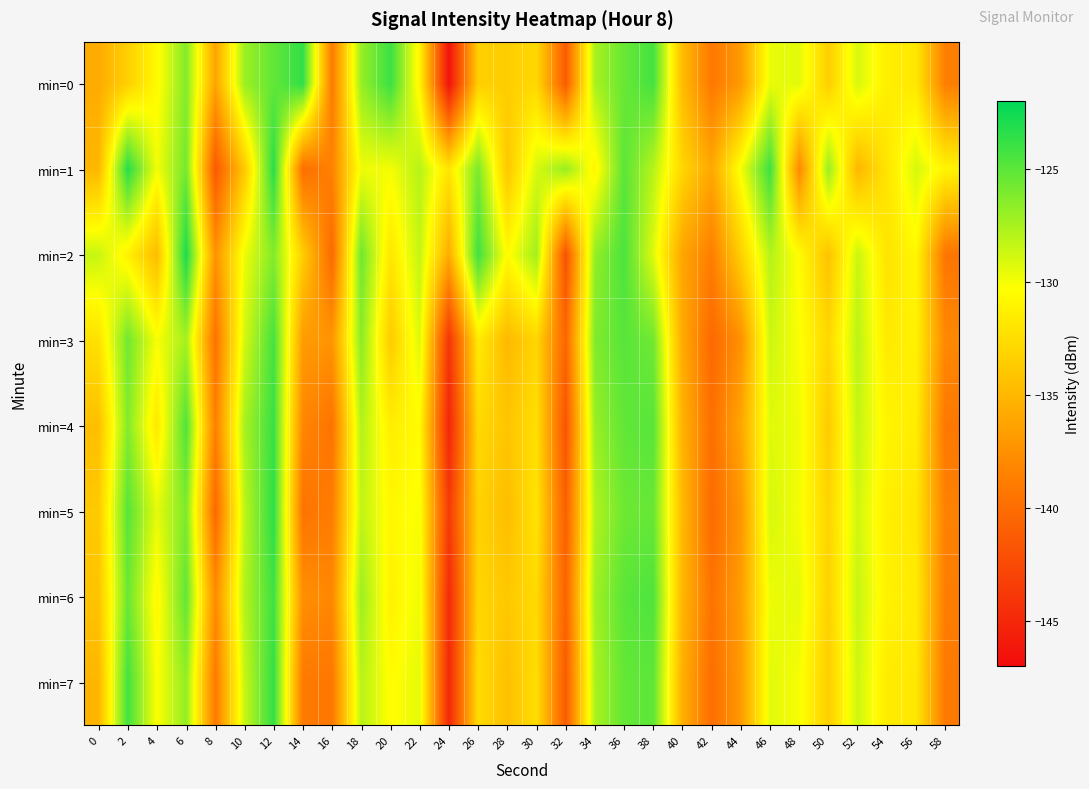

Rank the series at 36 from highest to lowest value.

min=2, min=3, min=1, min=6, min=4, min=7, min=0, min=5